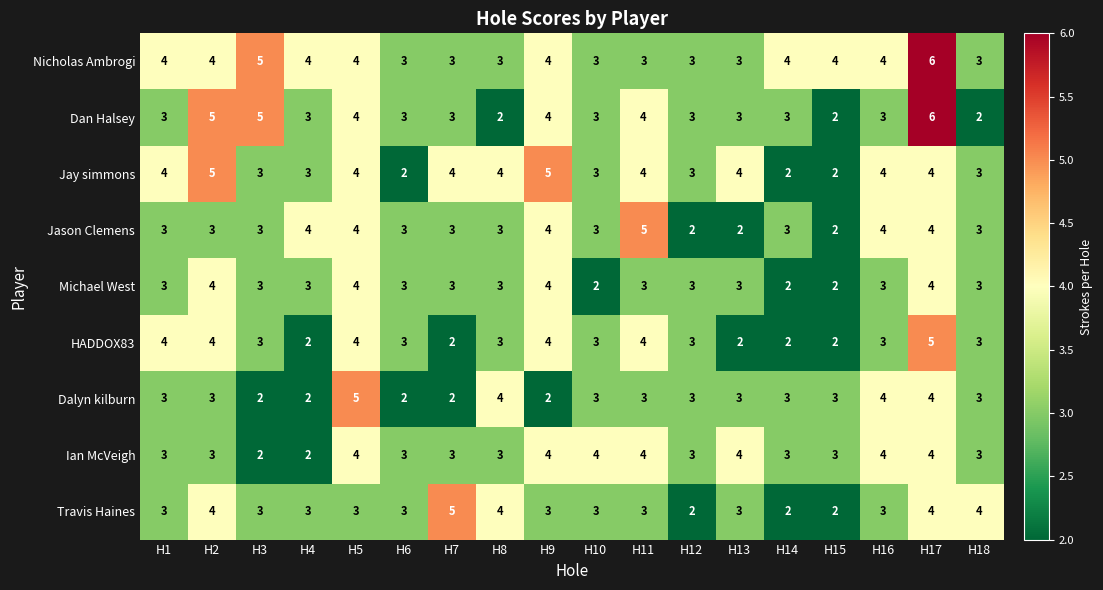

Which series has the largest total across all categories?

Nicholas Ambrogi